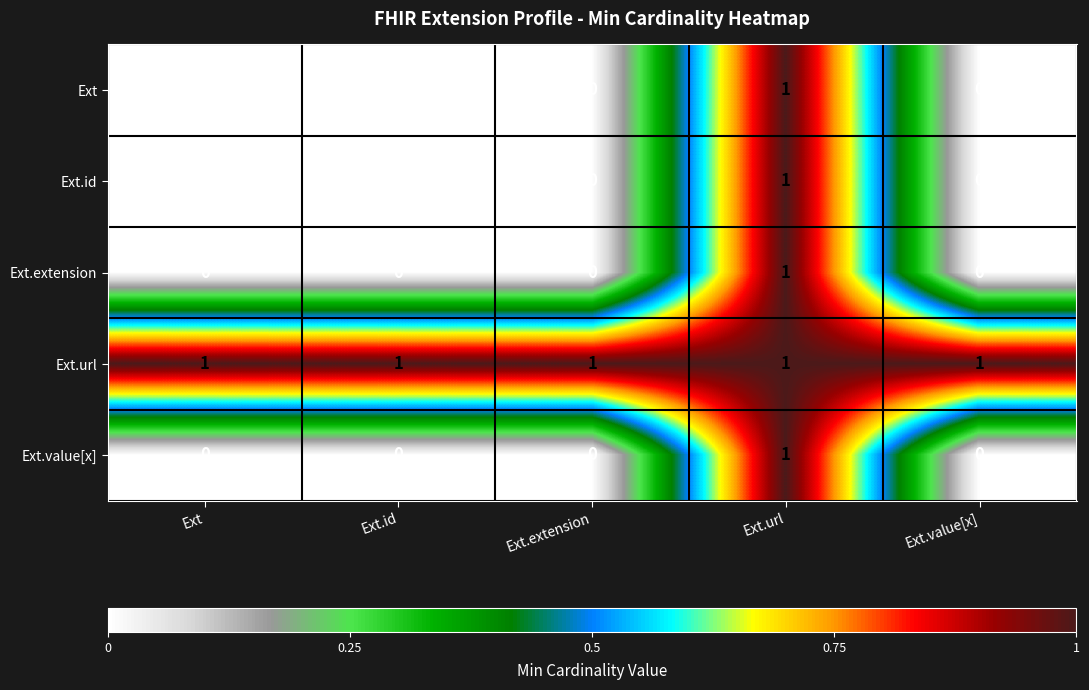

Reading right to left, list all the values displayed in this chart.

Ext: 0	1	0	0	0
Ext.id: 0	1	0	0	0
Ext.extension: 0	1	0	0	0
Ext.url: 1	1	1	1	1
Ext.value[x]: 0	1	0	0	0